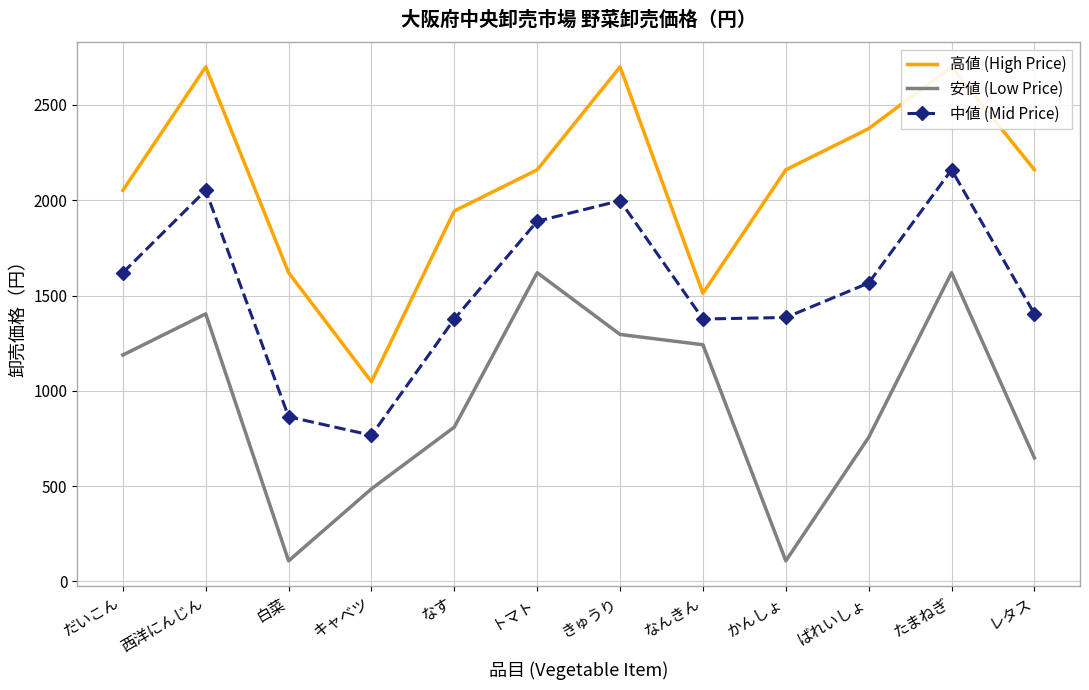

Where is the first local maximum for 中値 (Mid Price)?

西洋にんじん